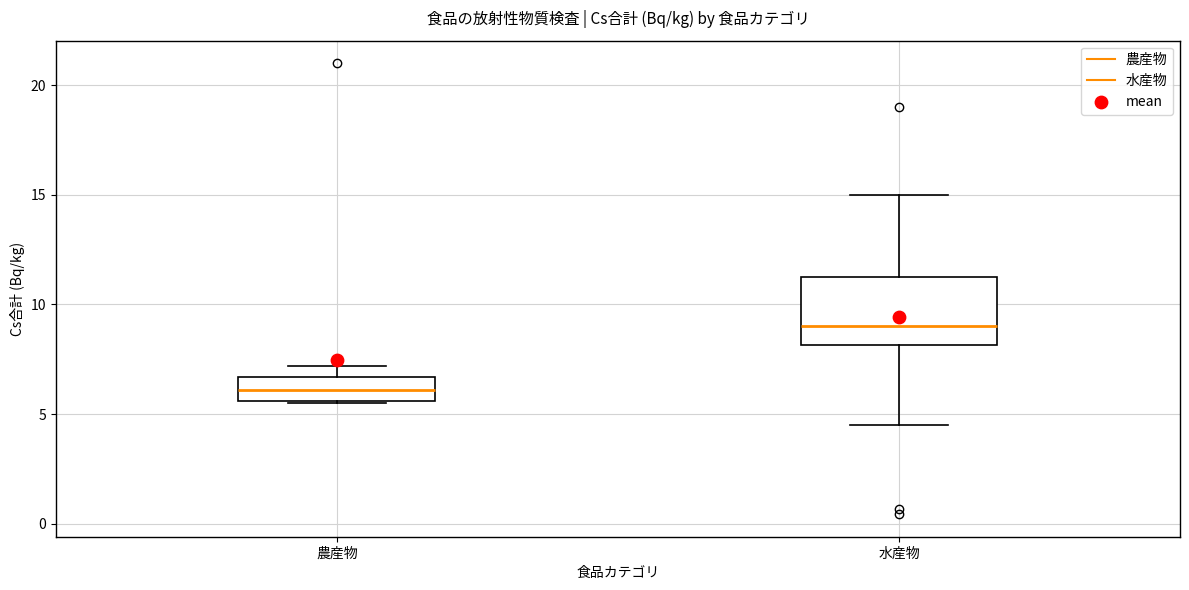

Reading left to right, transcribe this box plot: for each box, give where its median line is, the range the box spans, and where its two whiskers end, as read against the y-axis. The values are not printed on the chart, so give them approximately, as read against the axis.

農産物: median 6.0, box 5.5 to 6.5, whiskers 5.5 to 7.0
水産物: median 9.0, box 8.0 to 11.5, whiskers 4.5 to 15.0